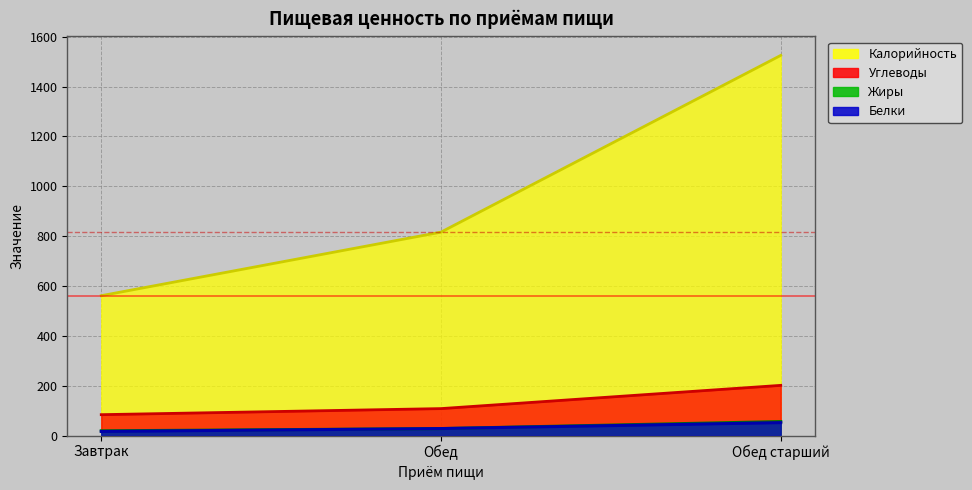

What is the label of the 1st point from the left?

Завтрак